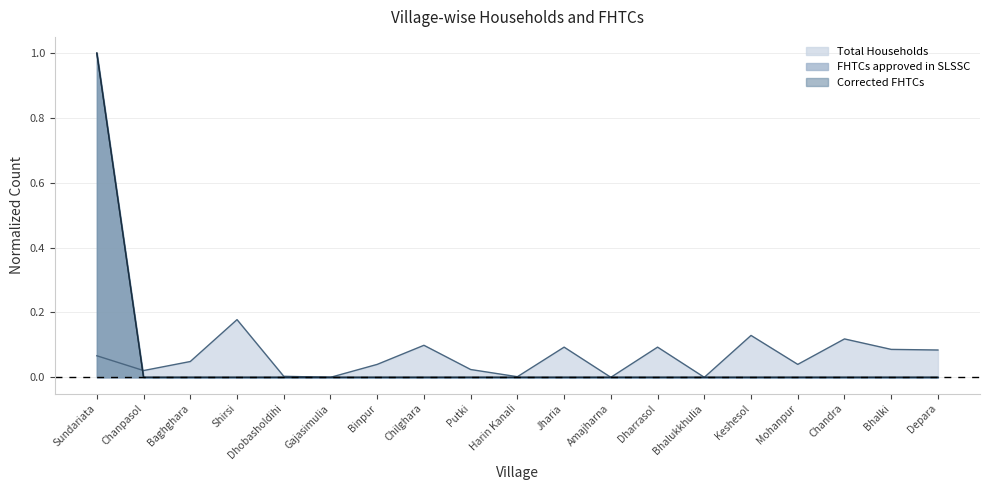

Is the value of Corrected FHTCs at Harin Kanali greater than the value of Total Households at Gajasimulia?

No